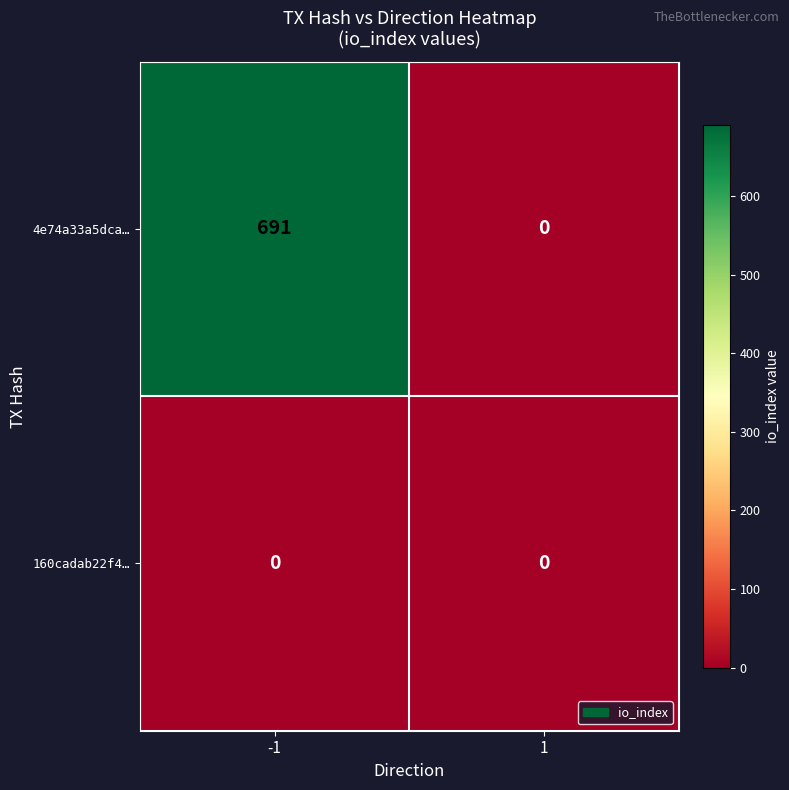

The value of 4e74a33a5dca… at -1 is 691. True or false?

True